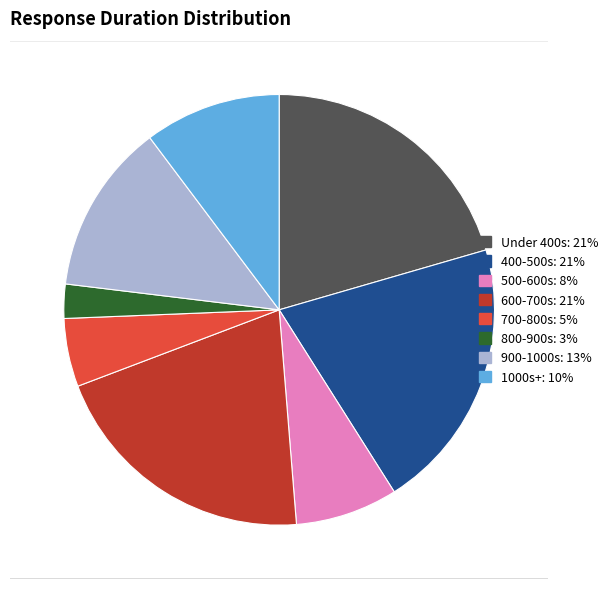

Does any single category account for the majority?

No